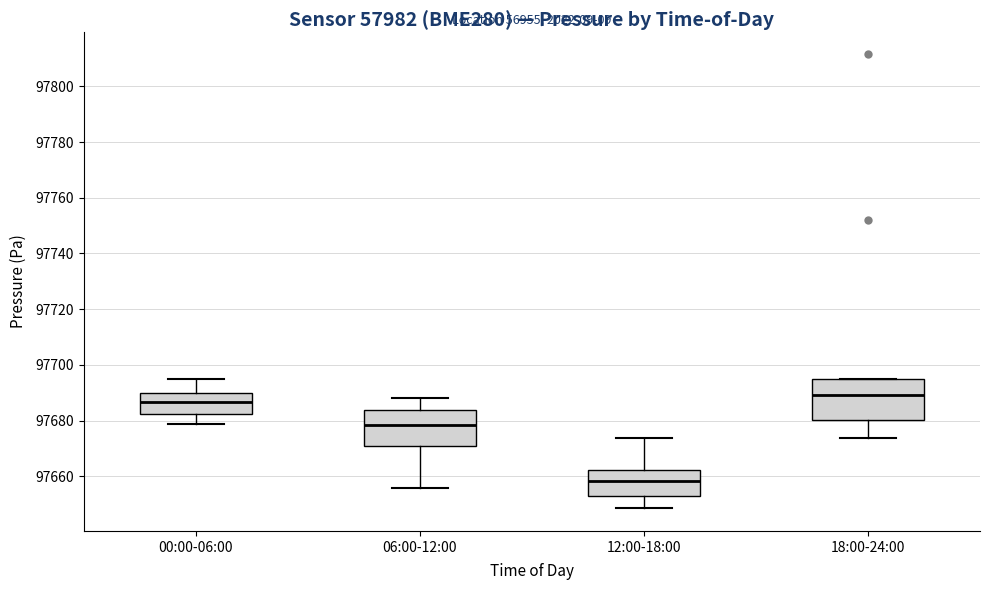

Where does the median line of the box for 00:00-06:00 sit on the y-axis? The values are not printed on the chart, so give them approximately, as read against the axis.

97686